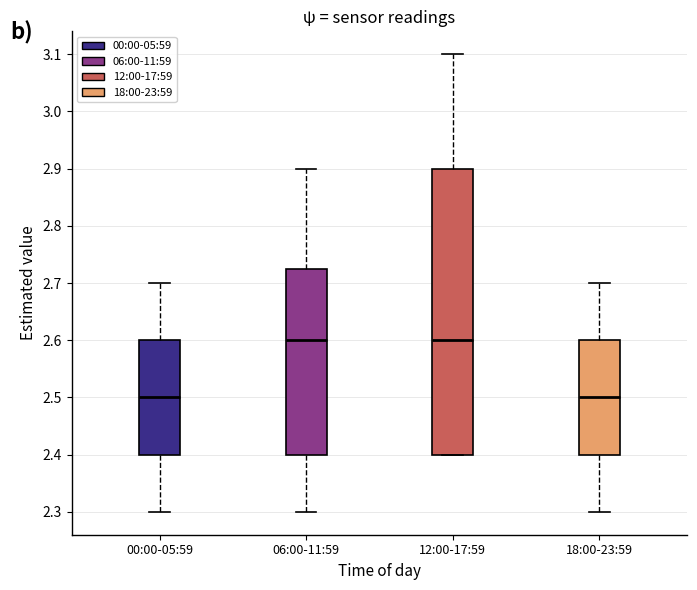

Reading left to right, read every box against the y-axis: the position of its median line, the range the box covers, and the ends of its whiskers. The values are not printed on the chart, so give them approximately, as read against the axis.

00:00-05:59: median 2.50, box 2.40 to 2.60, whiskers 2.30 to 2.70
06:00-11:59: median 2.60, box 2.40 to 2.73, whiskers 2.30 to 2.90
12:00-17:59: median 2.60, box 2.40 to 2.90, whiskers 2.40 to 3.10
18:00-23:59: median 2.50, box 2.40 to 2.60, whiskers 2.30 to 2.70